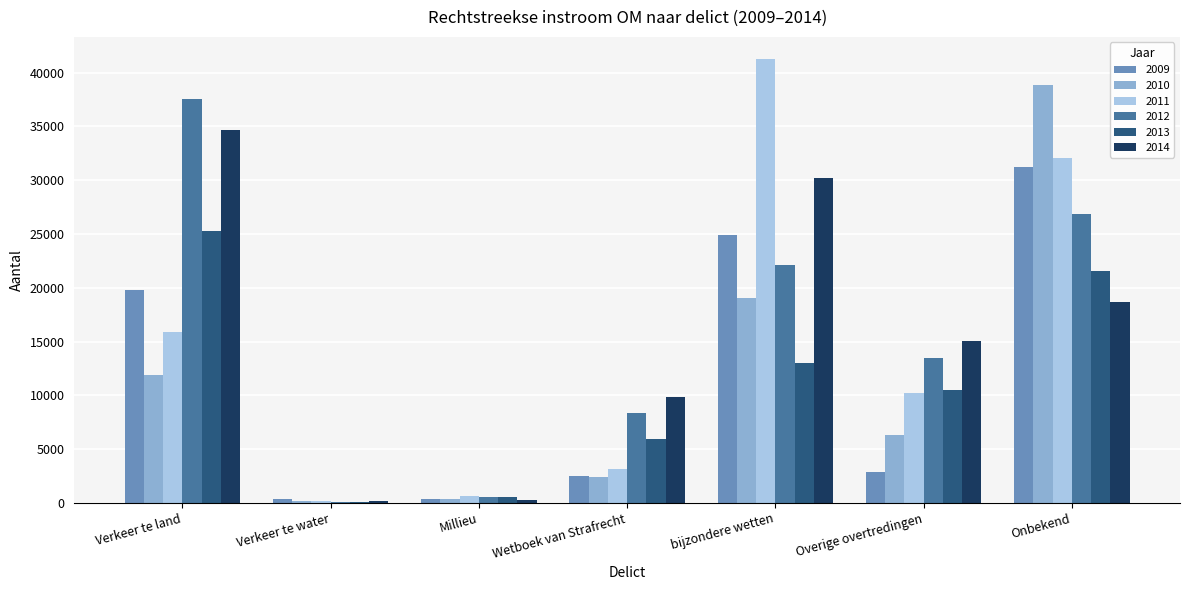

Is the value of 2012 at Overige overtredingen greater than the value of 2013 at Wetboek van Strafrecht?

Yes